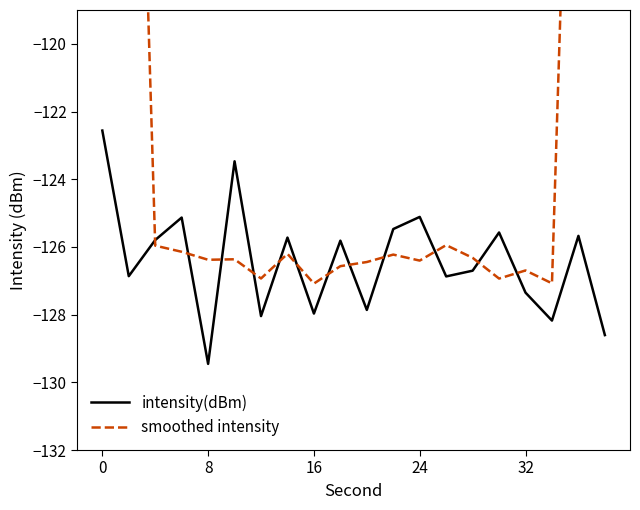

The value of intensity(dBm) at 32 is -127.4. True or false?

True